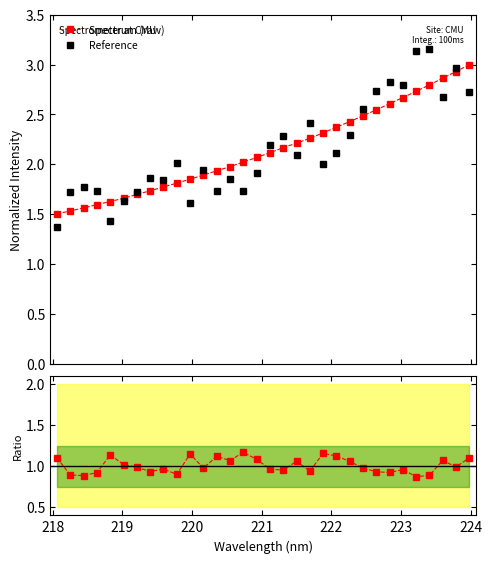

Which series ends up on top after the final intersection of Reference and Spectrum (raw)?

Spectrum (raw)